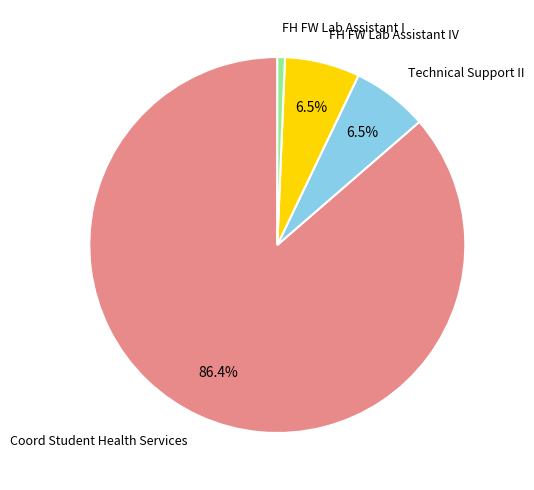

Does any single category account for the majority?

Yes